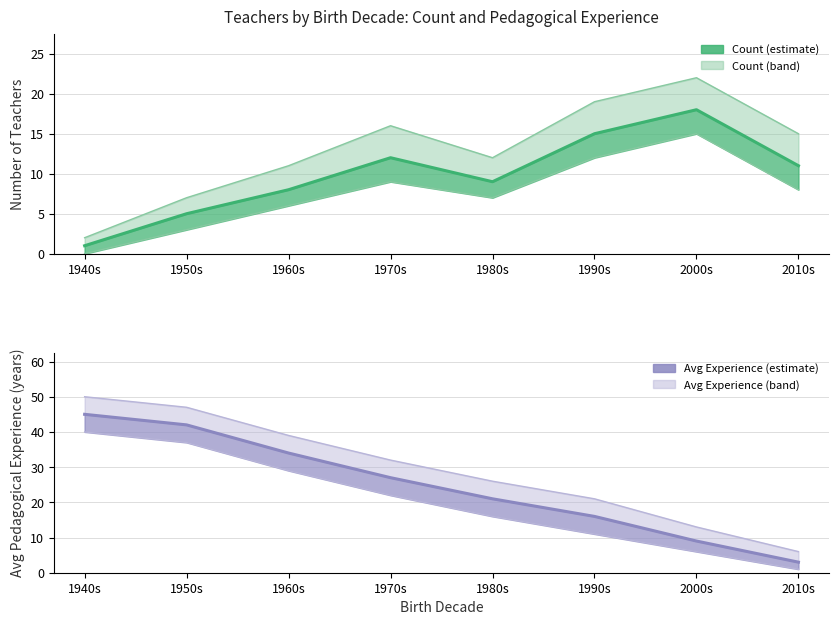

Which series ends up on top after the final intersection of Exp lower and Count lower?

Count lower